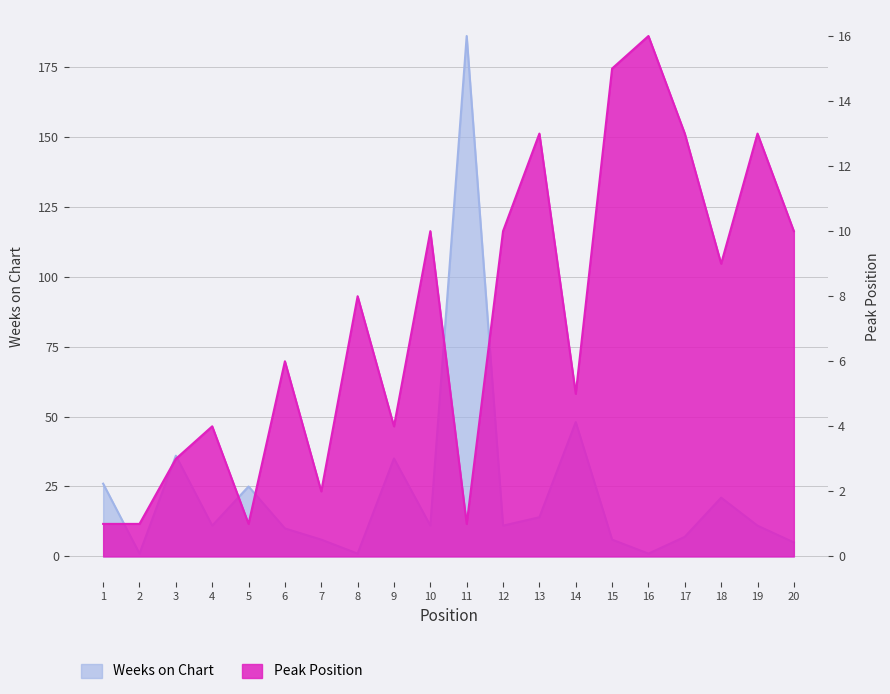

Between 7 and 14, which series saw the biggest shift?

Weeks on Chart